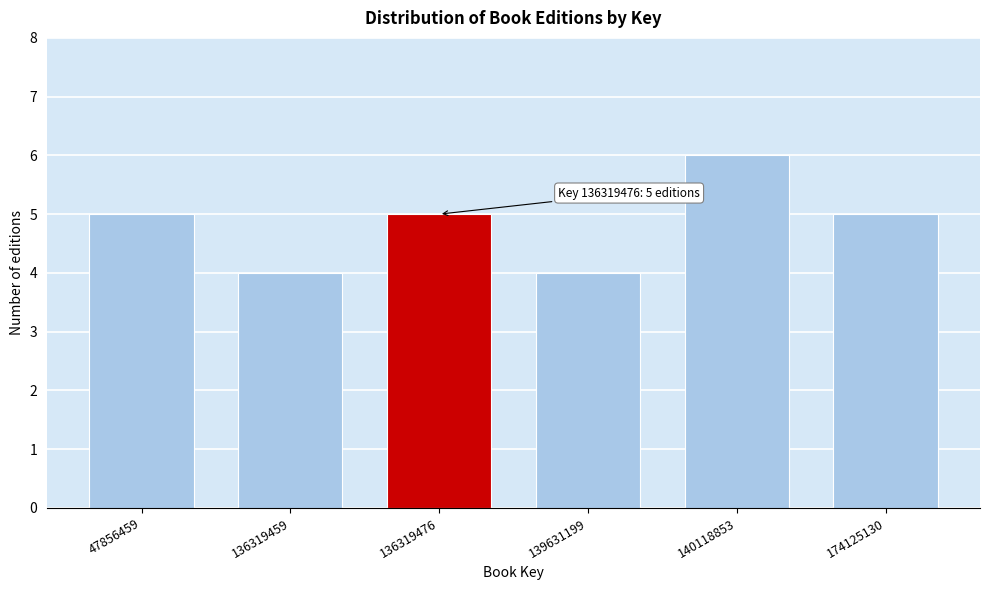

Reading left to right, what are all the values shown in this chart?

47856459=5	136319459=4	136319476=5	139631199=4	140118853=6	174125130=5